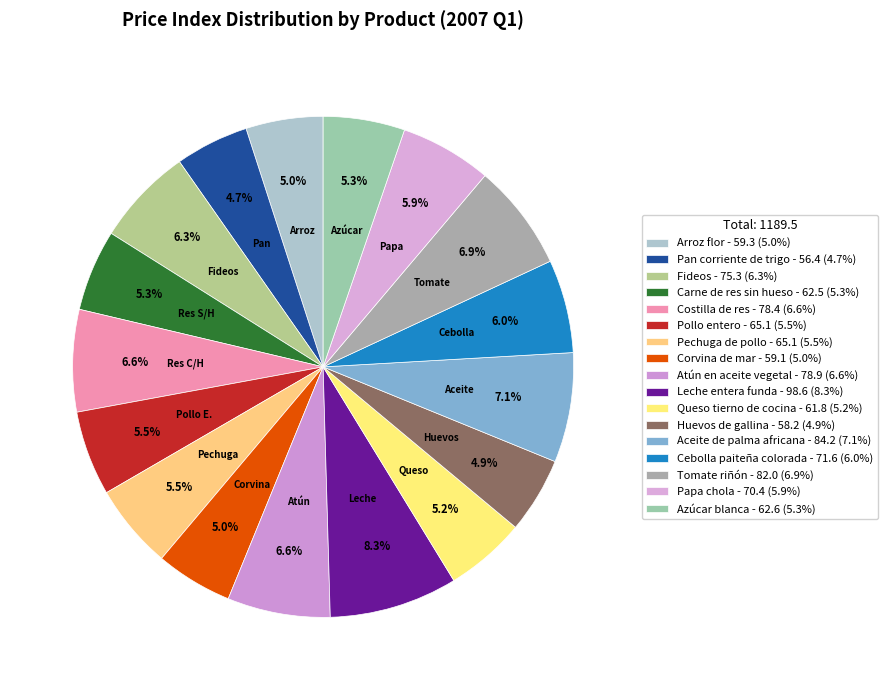

To the nearest percent, what is the combined percentage of Papa chola and Azúcar blanca?

11%